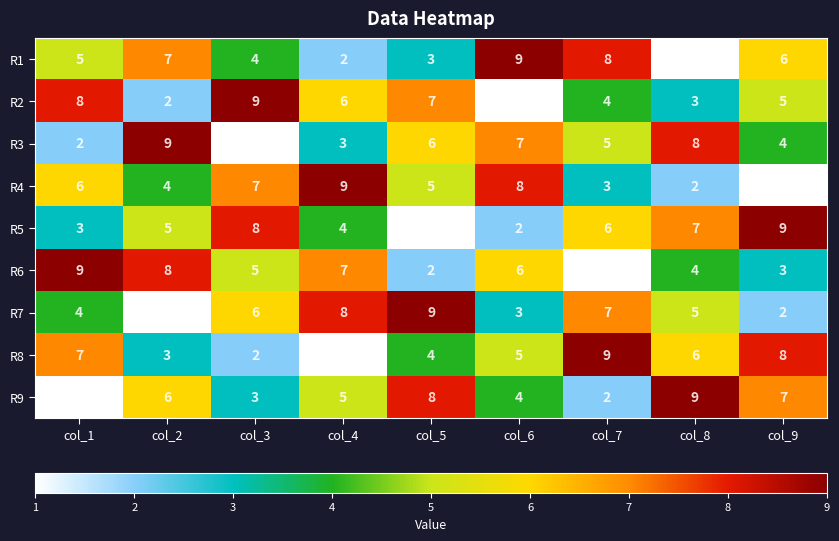

At col_5, list the series in order from smallest to largest.

R5, R6, R1, R8, R4, R3, R2, R9, R7